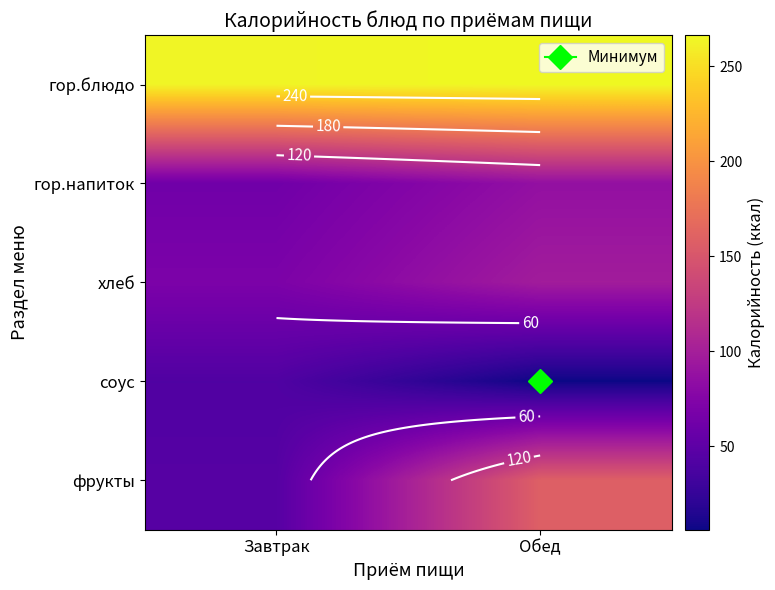

Which category has the lowest value in the хлеб series?

Завтрак